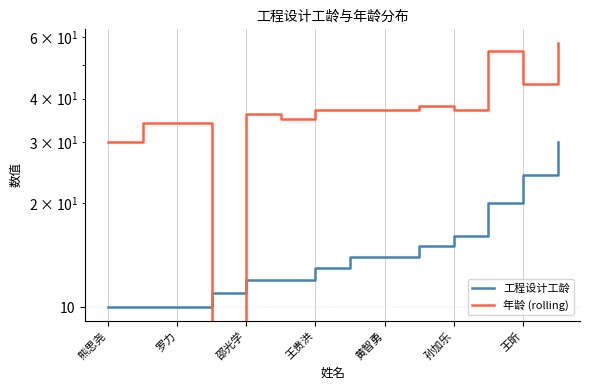

Which series has the widest spread of values?

年龄 (rolling)